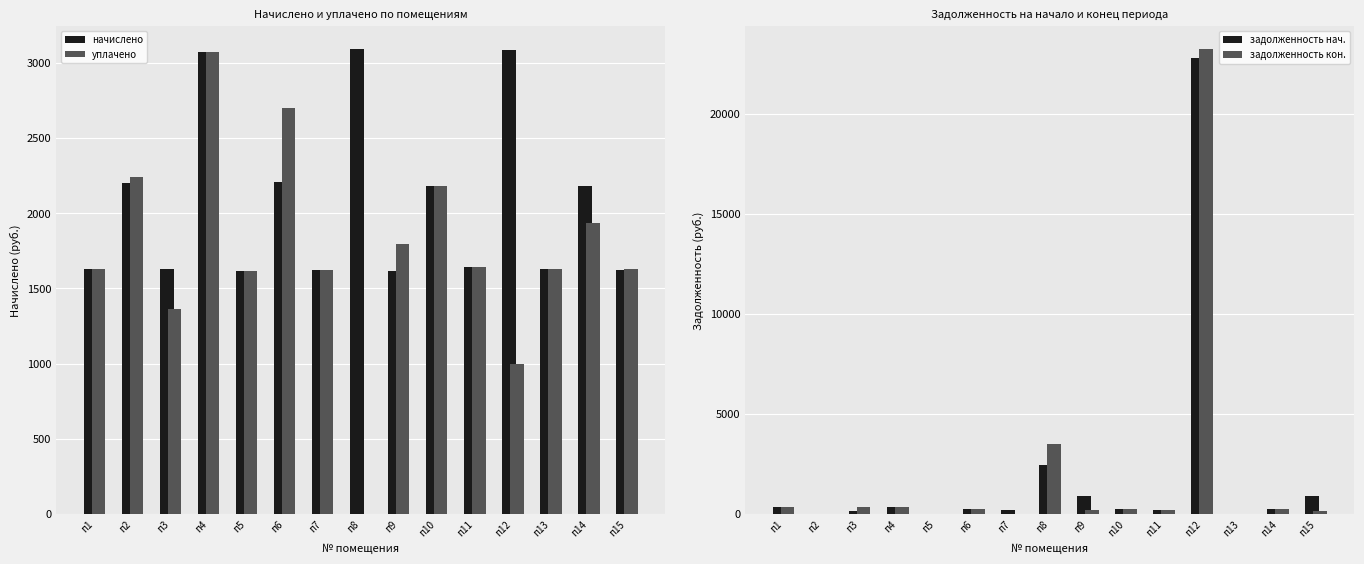

Reading left to right, list all the values displayed in this chart.

начислено: п1=1632.2	п2=2200.8	п3=1626.9	п4=3069.5	п5=1616.4	п6=2206.1	п7=1621.6	п8=3090.6	п9=1616.4	п10=2179.7	п11=1642.7	п12=3085.3	п13=1632.2	п14=2179.7	п15=1621.6
уплачено: п1=1632.2	п2=2240.0	п3=1360.0	п4=3072.3	п5=1616.4	п6=2696.6	п7=1621.6	п8=0.0	п9=1796.0	п10=2180.6	п11=1642.7	п12=1000.0	п13=1632.2	п14=1937.5	п15=1627.9
задолженность нач.: п1=365.3	п2=0.0	п3=170.2	п4=341.2	п5=0.0	п6=245.4	п7=180.2	п8=2435.8	п9=903.9	п10=248.9	п11=182.5	п12=22773.0	п13=0.0	п14=242.2	п15=906.7
задолженность кон.: п1=365.3	п2=0.0	п3=353.2	п4=338.4	п5=0.0	п6=244.8	п7=0.0	п8=3516.8	п9=184.5	п10=233.5	п11=182.5	п12=23220.5	п13=0.0	п14=242.2	п15=173.8